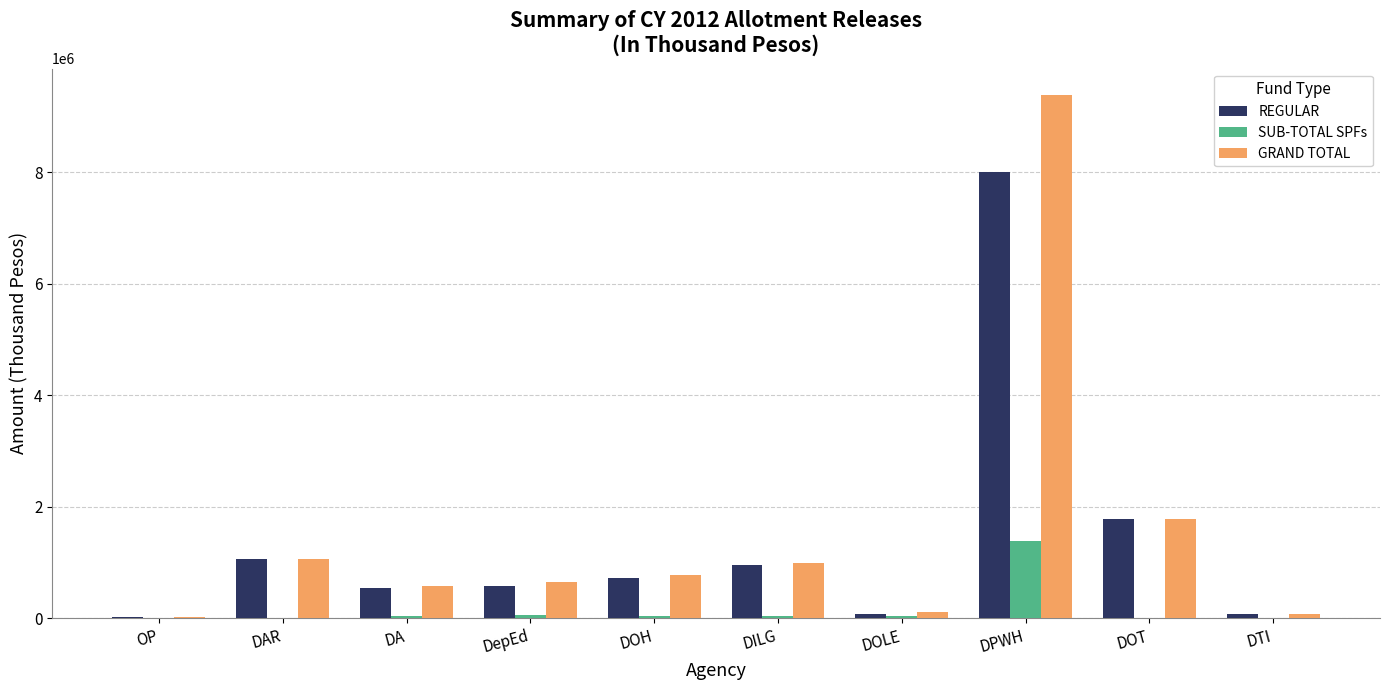

What is the greatest value displayed?

9389315